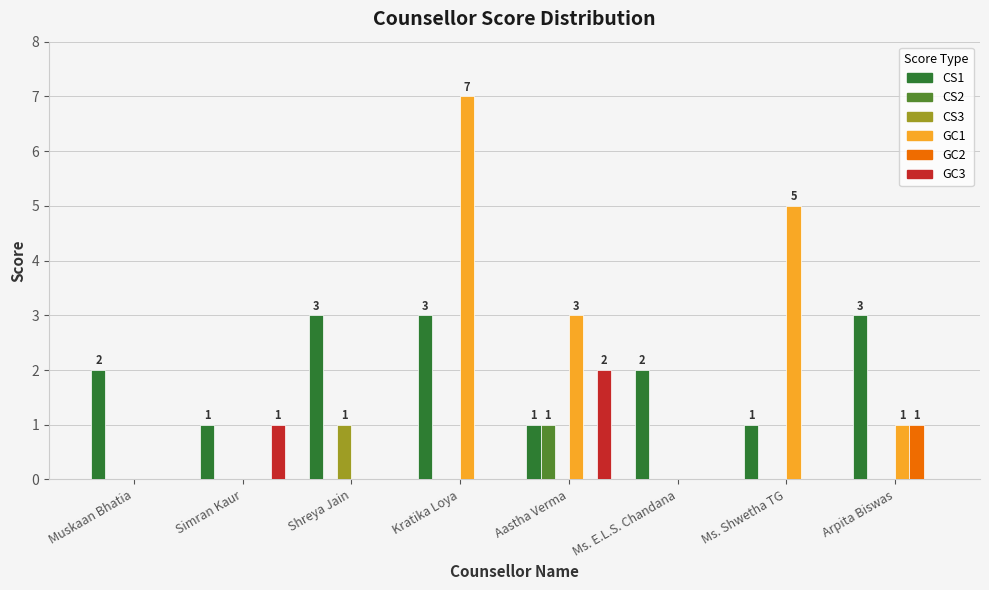

At which label does GC2 reach its peak?

Arpita Biswas